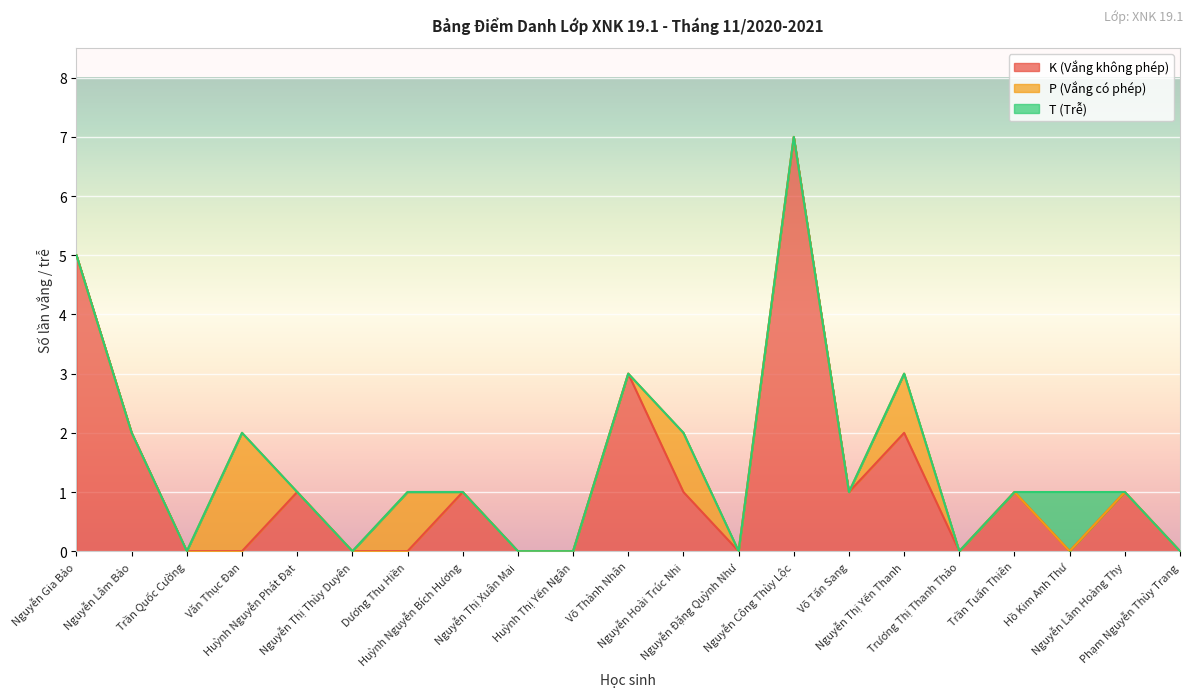

Reading left to right, list all the values displayed in this chart.

K (Vắng không phép): Nguyễn Gia Bảo=5	Nguyễn Lâm Bảo=2	Trần Quốc Cường=0	Văn Thục Đan=0	Huỳnh Nguyễn Phát Đạt=1	Nguyễn Thị Thùy Duyên=0	Dương Thu Hiền=0	Huỳnh Nguyễn Bích Hương=1	Nguyễn Thị Xuân Mai=0	Huỳnh Thị Yến Ngân=0	Võ Thành Nhân=3	Nguyễn Hoài Trúc Nhi=1	Nguyễn Đặng Quỳnh Như=0	Nguyễn Công Thùy Lộc=7	Võ Tấn Sang=1	Nguyễn Thị Yến Thanh=2	Trương Thị Thanh Thảo=0	Trần Tuấn Thiên=1	Hồ Kim Anh Thư=0	Nguyễn Lâm Hoàng Thy=1	Phạm Nguyễn Thùy Trang=0
P (Vắng có phép): Nguyễn Gia Bảo=0	Nguyễn Lâm Bảo=0	Trần Quốc Cường=0	Văn Thục Đan=2	Huỳnh Nguyễn Phát Đạt=0	Nguyễn Thị Thùy Duyên=0	Dương Thu Hiền=1	Huỳnh Nguyễn Bích Hương=0	Nguyễn Thị Xuân Mai=0	Huỳnh Thị Yến Ngân=0	Võ Thành Nhân=0	Nguyễn Hoài Trúc Nhi=1	Nguyễn Đặng Quỳnh Như=0	Nguyễn Công Thùy Lộc=0	Võ Tấn Sang=0	Nguyễn Thị Yến Thanh=1	Trương Thị Thanh Thảo=0	Trần Tuấn Thiên=0	Hồ Kim Anh Thư=0	Nguyễn Lâm Hoàng Thy=0	Phạm Nguyễn Thùy Trang=0
T (Trễ): Nguyễn Gia Bảo=0	Nguyễn Lâm Bảo=0	Trần Quốc Cường=0	Văn Thục Đan=0	Huỳnh Nguyễn Phát Đạt=0	Nguyễn Thị Thùy Duyên=0	Dương Thu Hiền=0	Huỳnh Nguyễn Bích Hương=0	Nguyễn Thị Xuân Mai=0	Huỳnh Thị Yến Ngân=0	Võ Thành Nhân=0	Nguyễn Hoài Trúc Nhi=0	Nguyễn Đặng Quỳnh Như=0	Nguyễn Công Thùy Lộc=0	Võ Tấn Sang=0	Nguyễn Thị Yến Thanh=0	Trương Thị Thanh Thảo=0	Trần Tuấn Thiên=0	Hồ Kim Anh Thư=1	Nguyễn Lâm Hoàng Thy=0	Phạm Nguyễn Thùy Trang=0